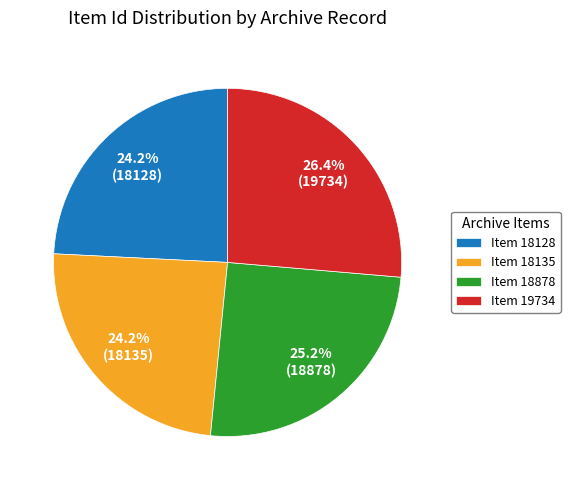

What percentage do Item 18878 and Item 18135 together represent?

49.4%